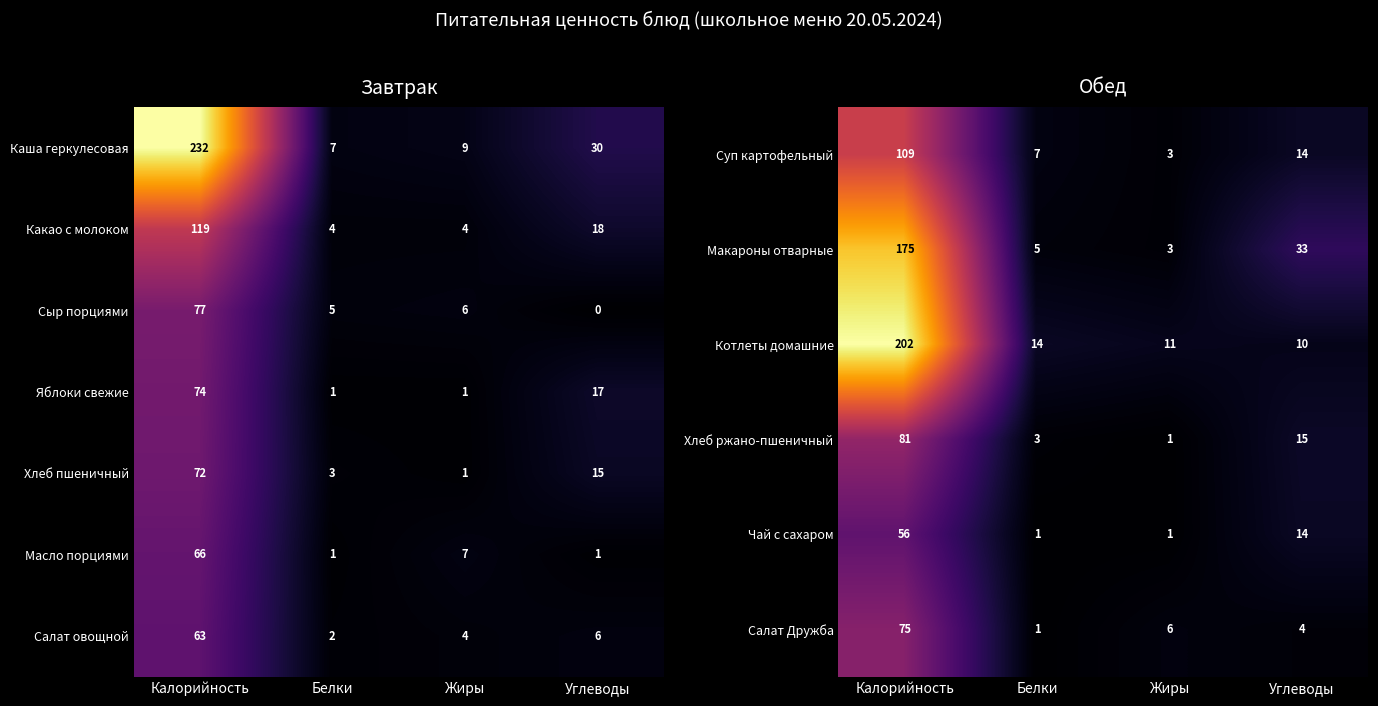

How many values in the Хлеб ржано-пшеничный series are below 15?

2